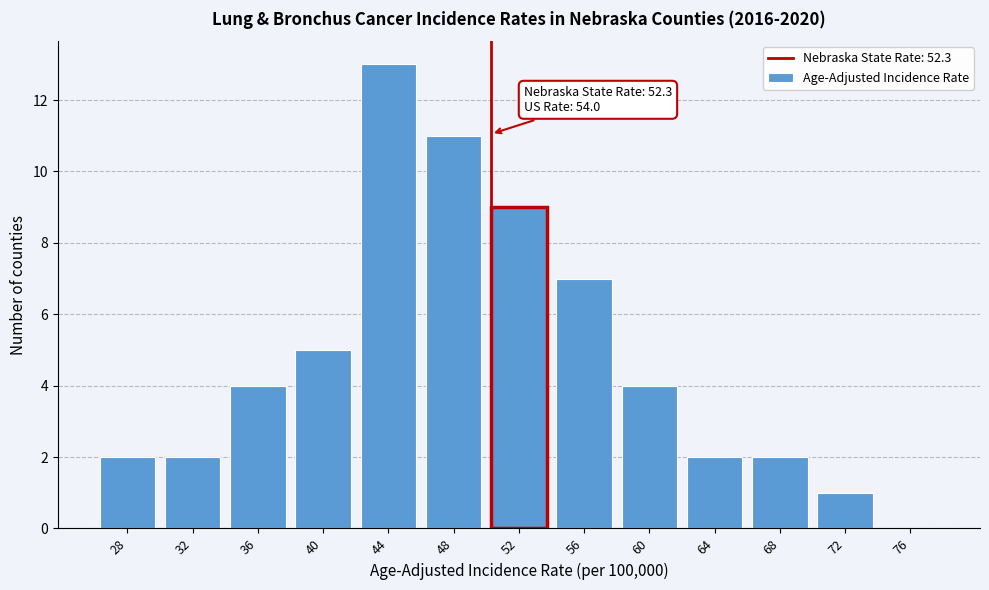

Reading left to right, what are all the values shown in this chart?

28=2	32=2	36=4	40=5	44=13	48=11	52=9	56=7	60=4	64=2	68=2	72=1	76=0